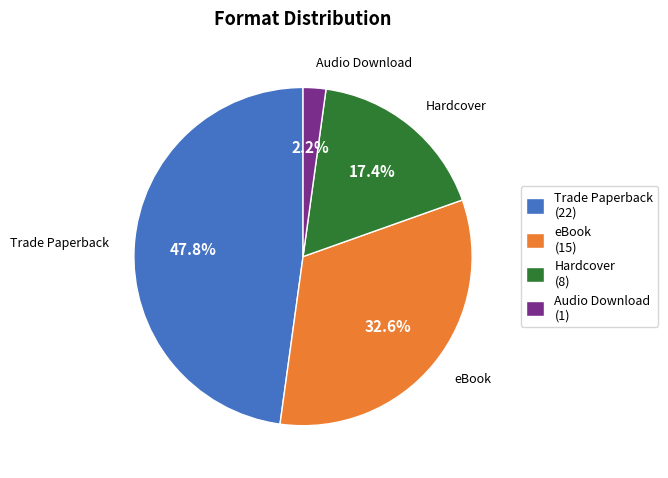

To the nearest percent, what percentage of the pie is Trade Paperback?

48%